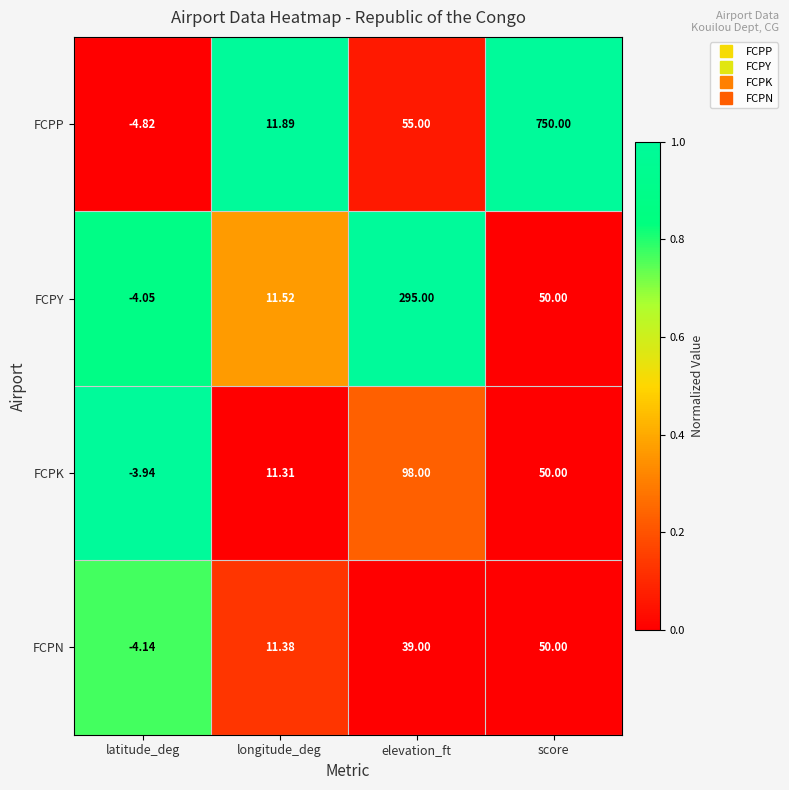

At longitude_deg, list the series in order from largest to smallest.

FCPP, FCPY, FCPN, FCPK